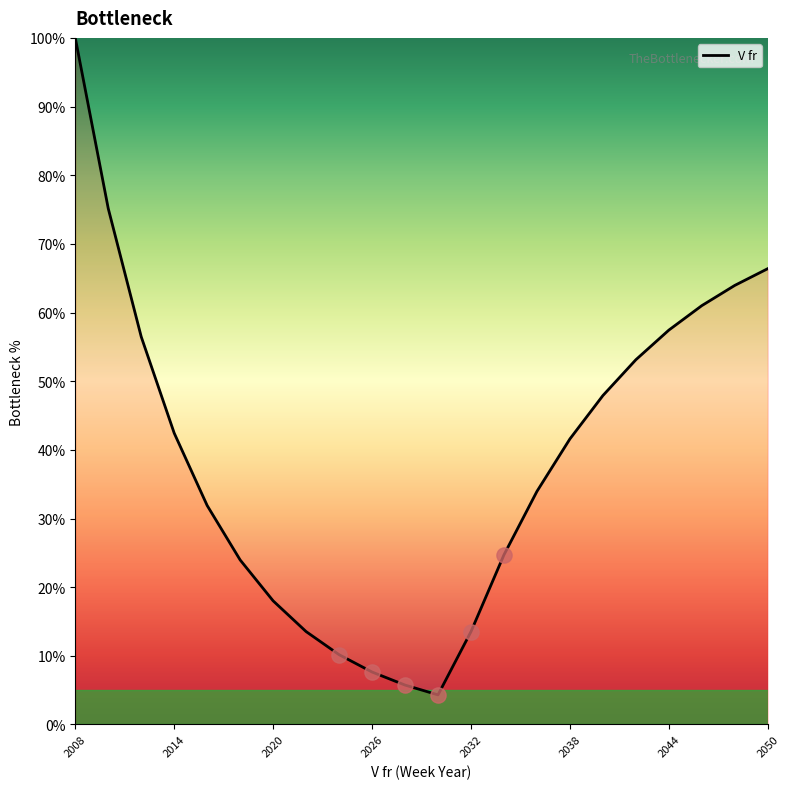

What is the minimum value shown in the chart?

4.3